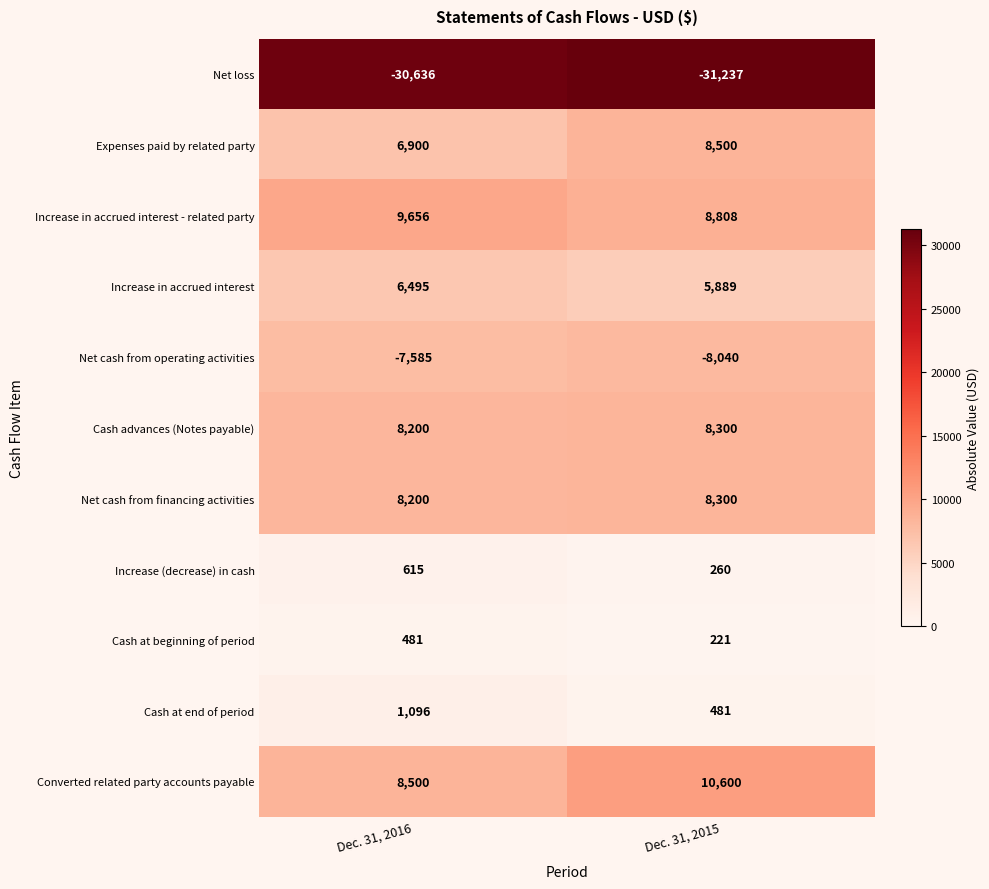

Which series has the largest total across all categories?

Converted related party accounts payable